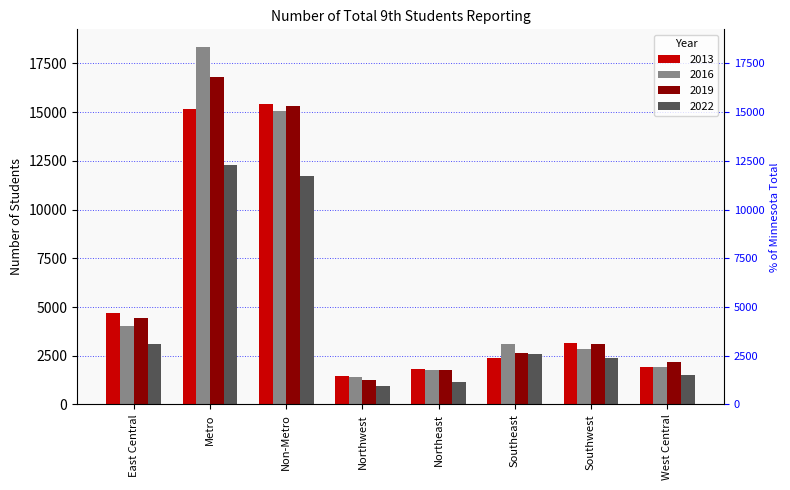

What is the difference between the second highest and minimum values in the 2019 series?

14088